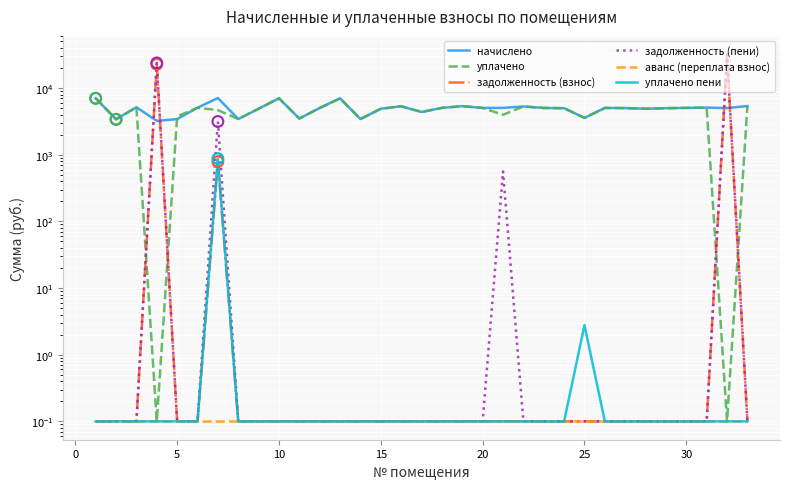

Is the value of задолженность (взнос) at 30 greater than the value of уплачено at 10?

No